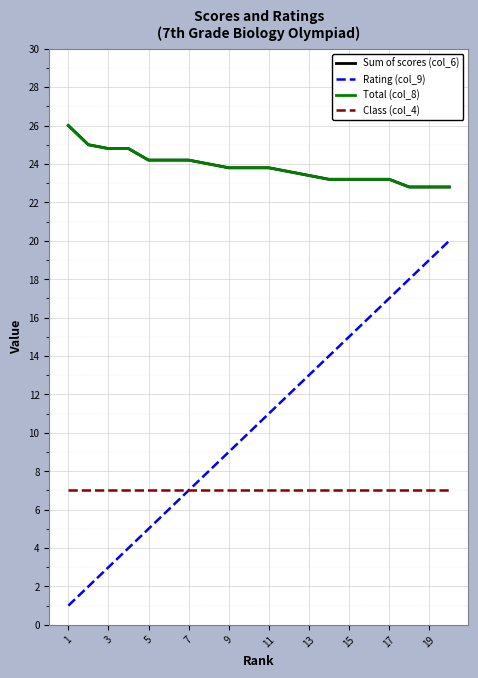

Does the chart have visible grid lines?

Yes